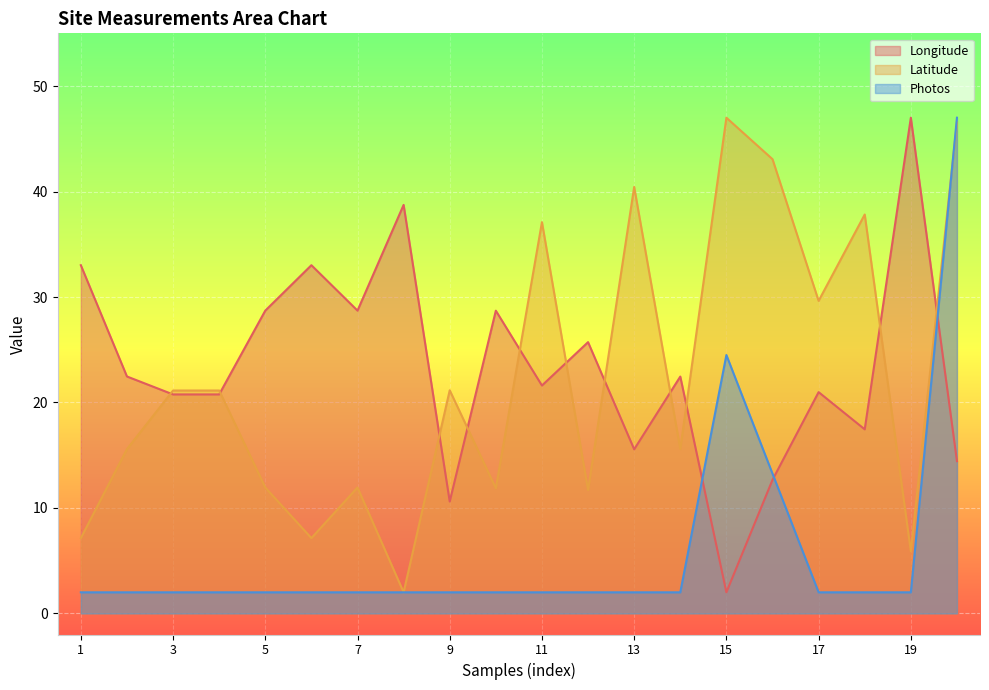

After their last crossing, which series has the higher values: Longitude or Photos?

Photos